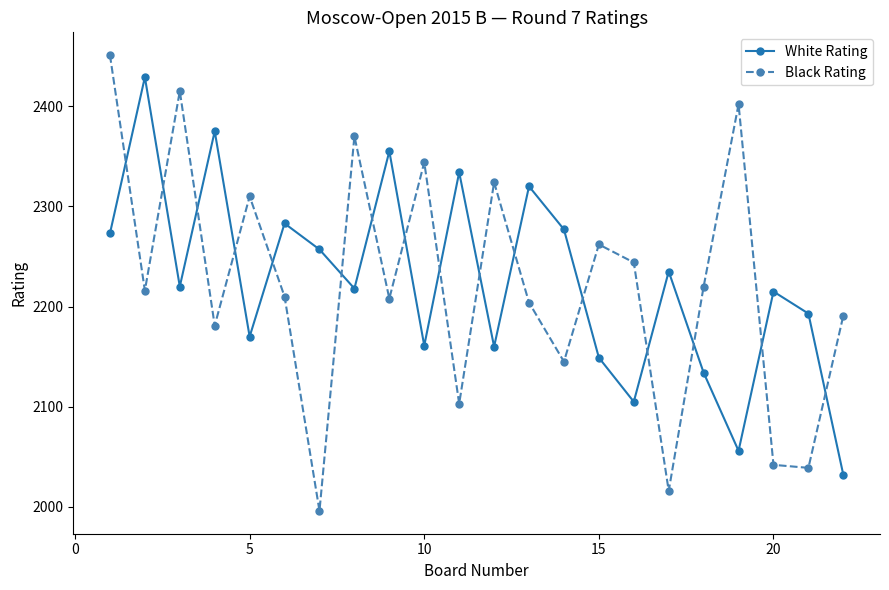

Rank the series by their maximum value, from highest to lowest.

Black Rating, White Rating